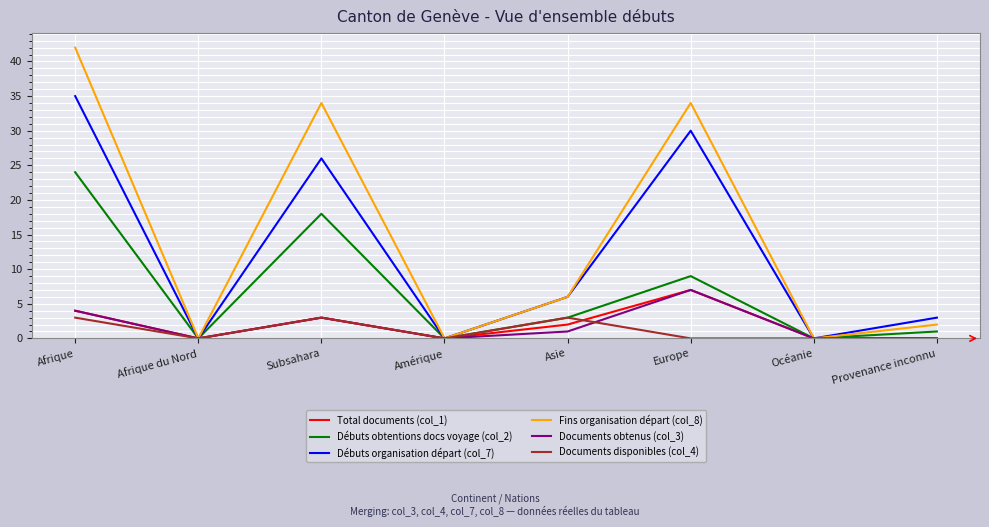

Which category has the highest value in the Documents obtenus (col_3) series?

Europe